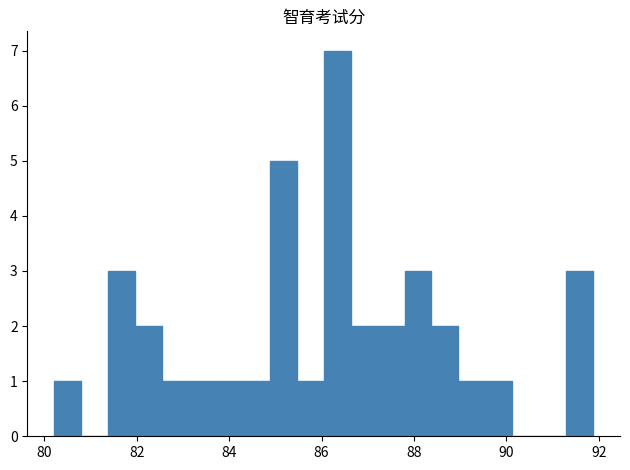

Read against the x-axis, roughly where is the centre of the tallest bar?

86.4